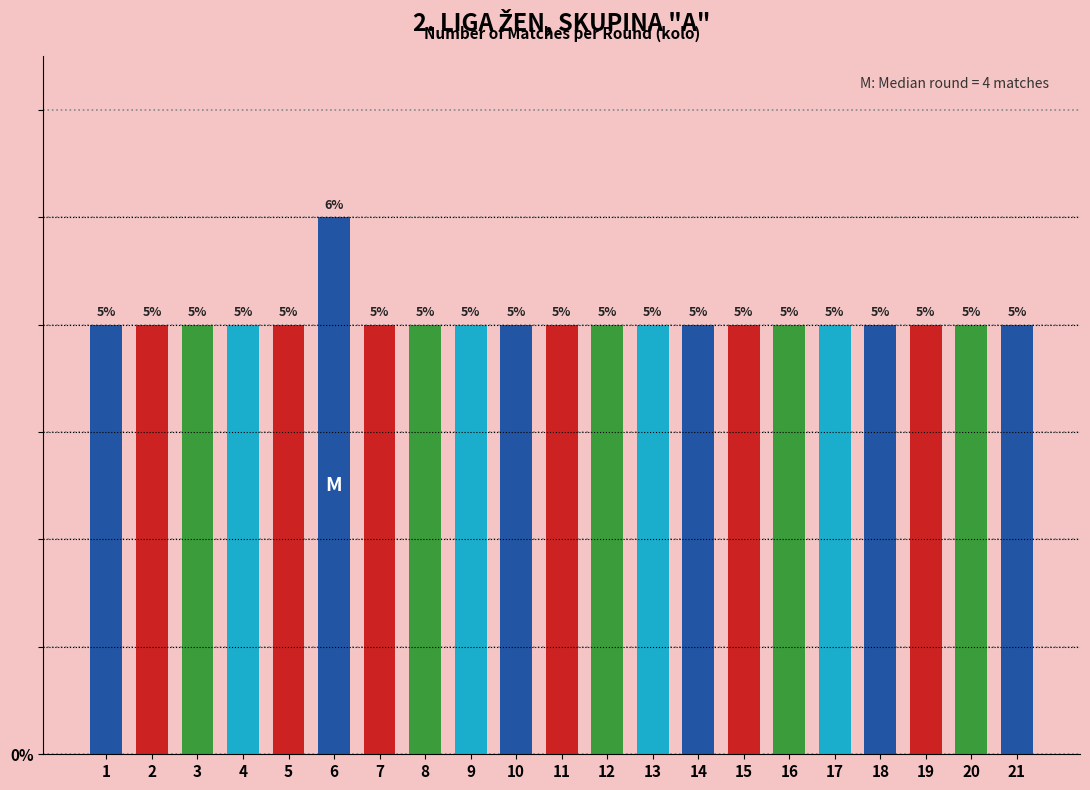

Reading left to right, list all the values displayed in this chart.

1=4	2=4	3=4	4=4	5=4	6=5	7=4	8=4	9=4	10=4	11=4	12=4	13=4	14=4	15=4	16=4	17=4	18=4	19=4	20=4	21=4